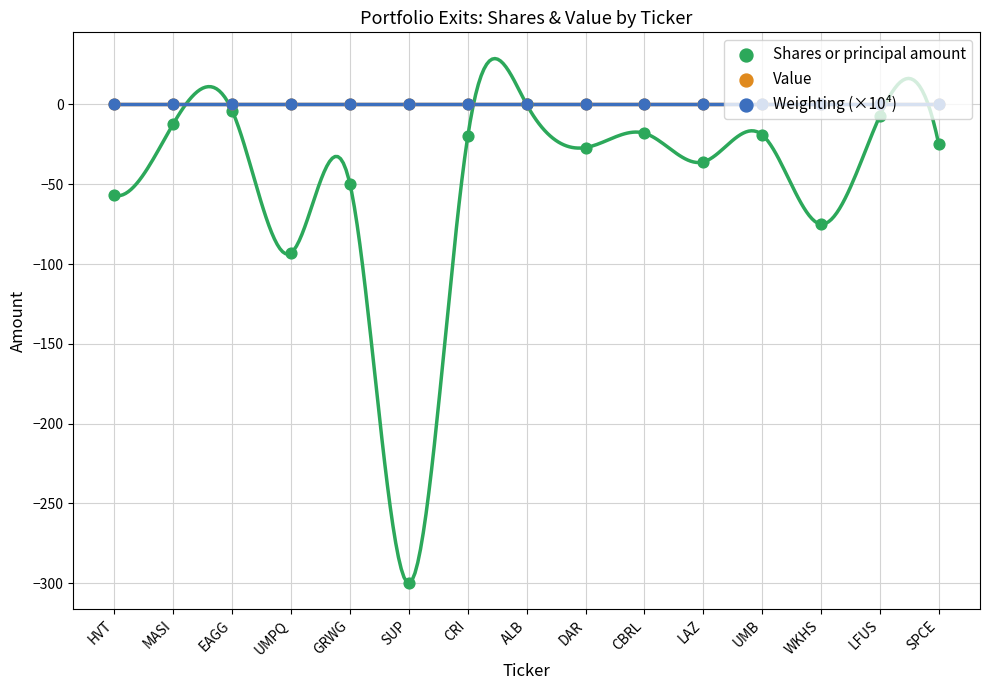

Is the value of Value at LAZ greater than the value of Weighting at HVT?

No